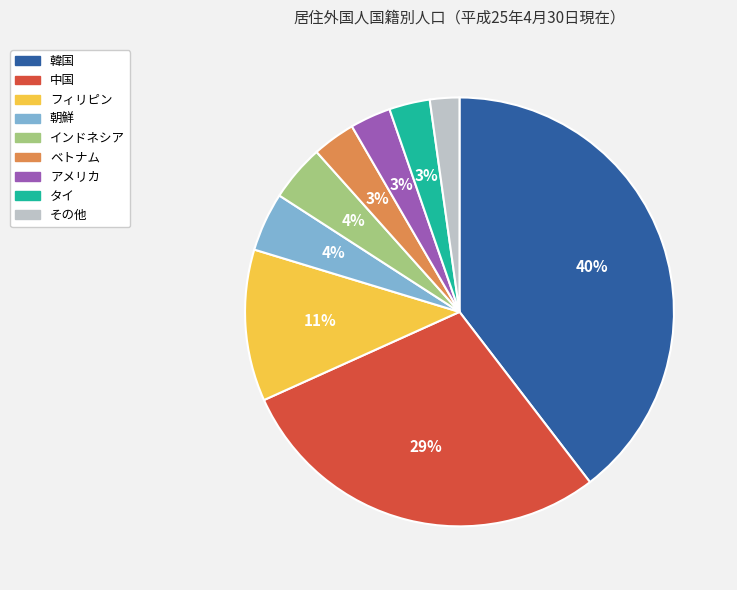

How many slices are in this pie chart?

9